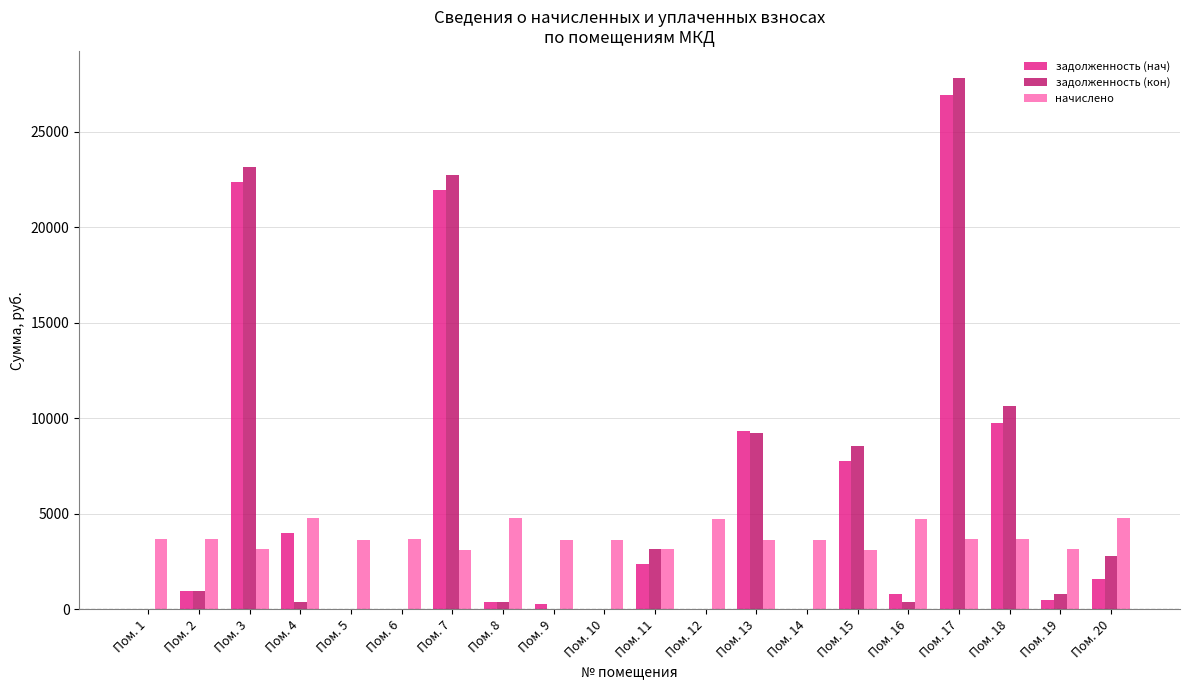

What are all the series names shown in the legend?

задолженность (нач), задолженность (кон), начислено